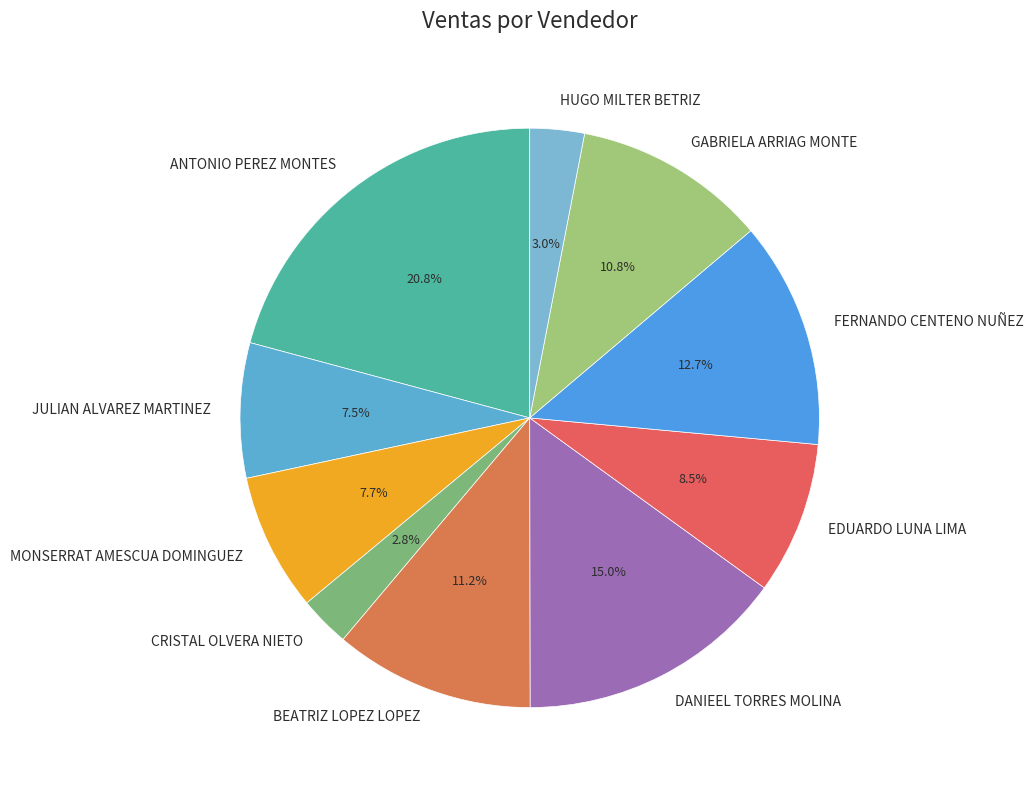

What is the largest slice in the pie chart?

ANTONIO PEREZ MONTES